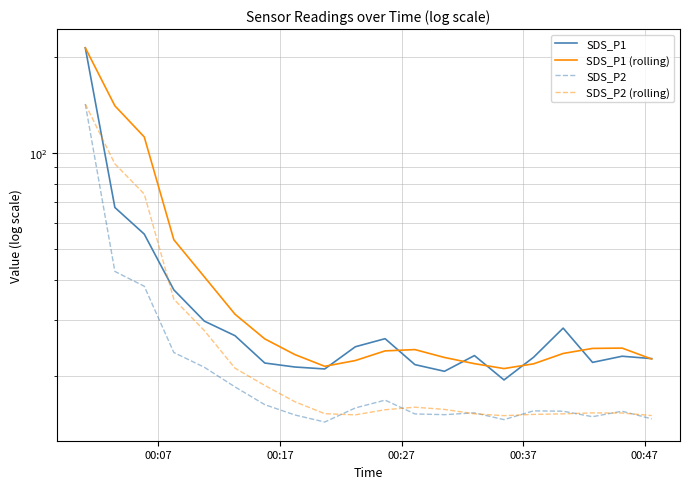

What is the difference between the maximum and second lowest values in the SDS_P1 (rolling) series?

191.8